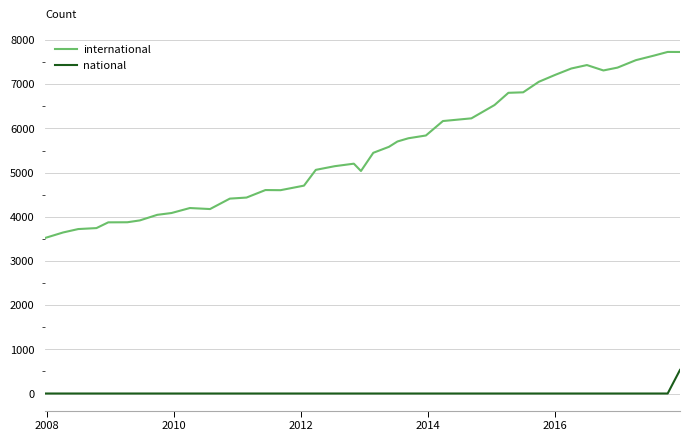

Which series has the largest total across all categories?

international